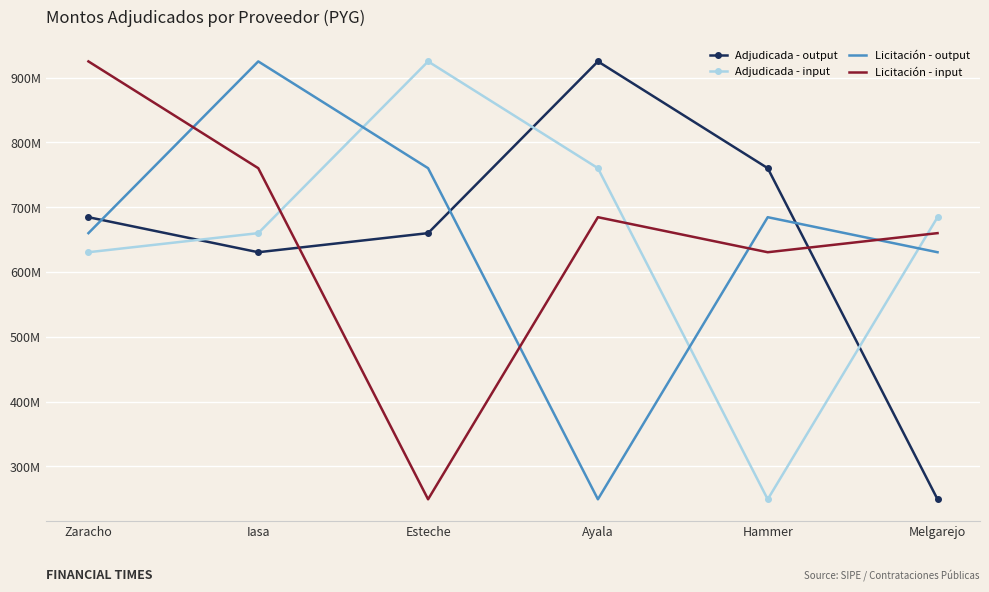

At which label does Licitación - output first exceed 684594000?

Iasa